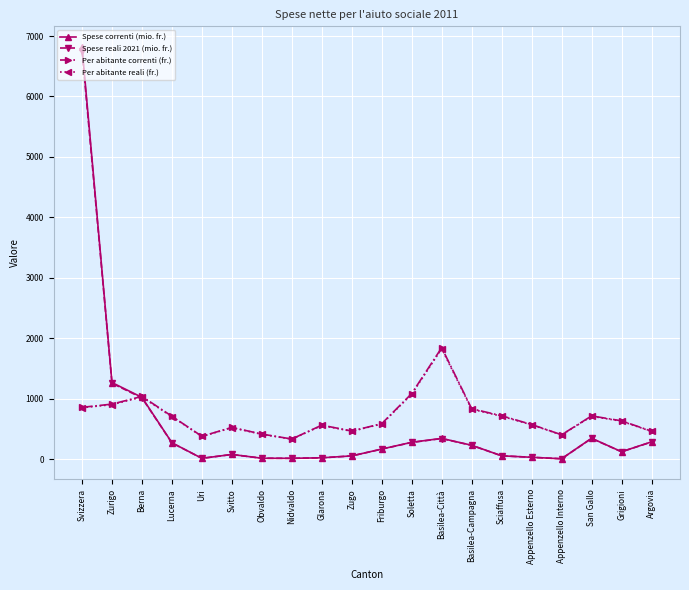

The Per abitante correnti (fr.) series shows 1196.0 at Sciaffusa. True or false?

False